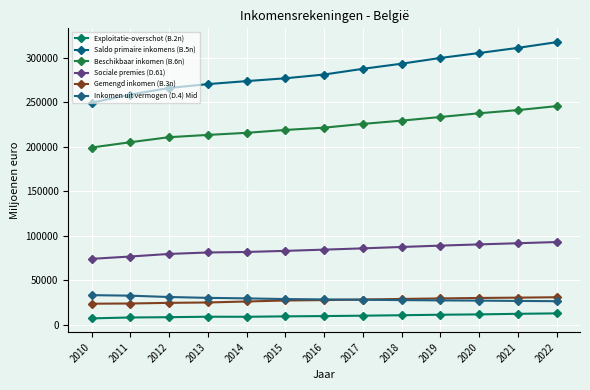

What are all the series names shown in the legend?

Exploitatie-overschot (B.2n), Saldo primaire inkomens (B.5n), Beschikbaar inkomen (B.6n), Sociale premies (D.61), Gemengd inkomen (B.3n), Inkomen uit vermogen (D.4) Mid